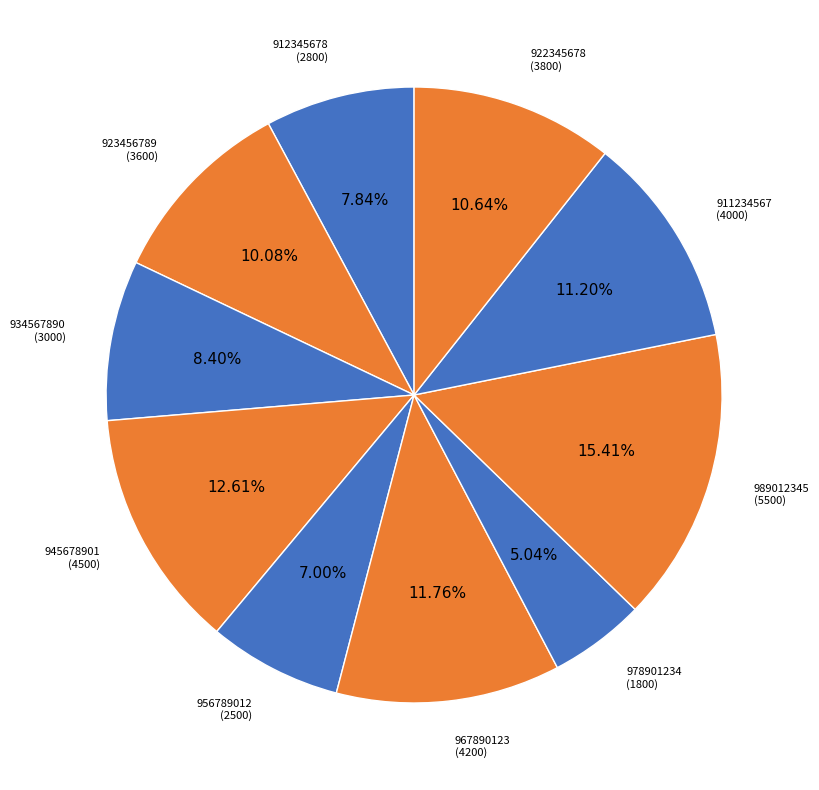

Count the number of slices in the pie.

10